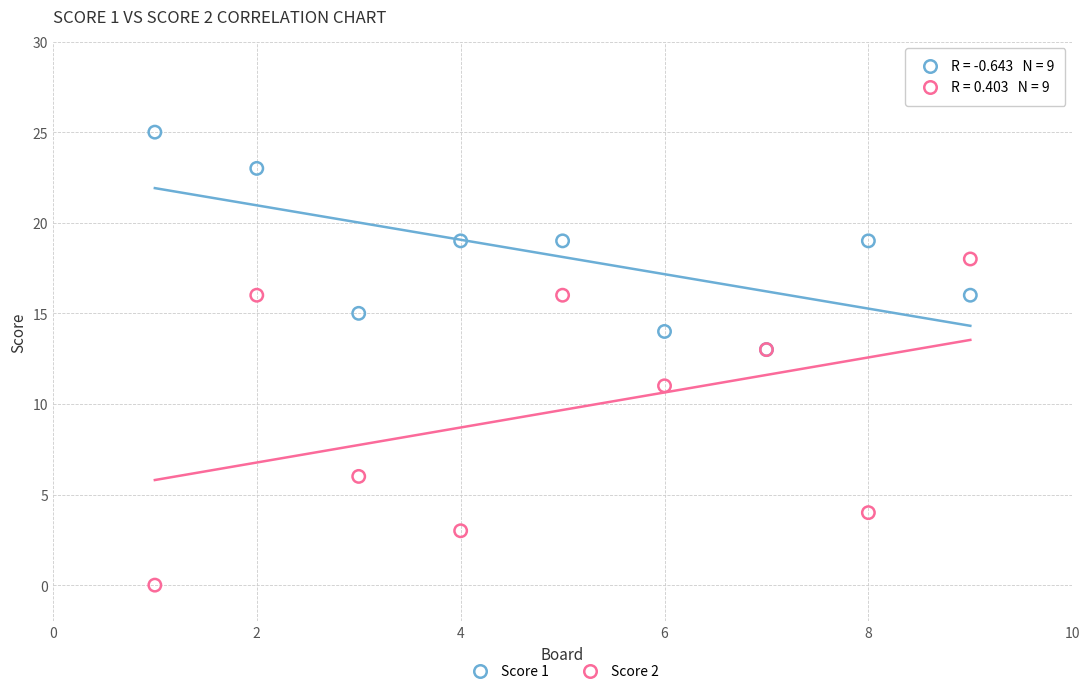

In the Score 2 series, what Y value is closest to 9?

11